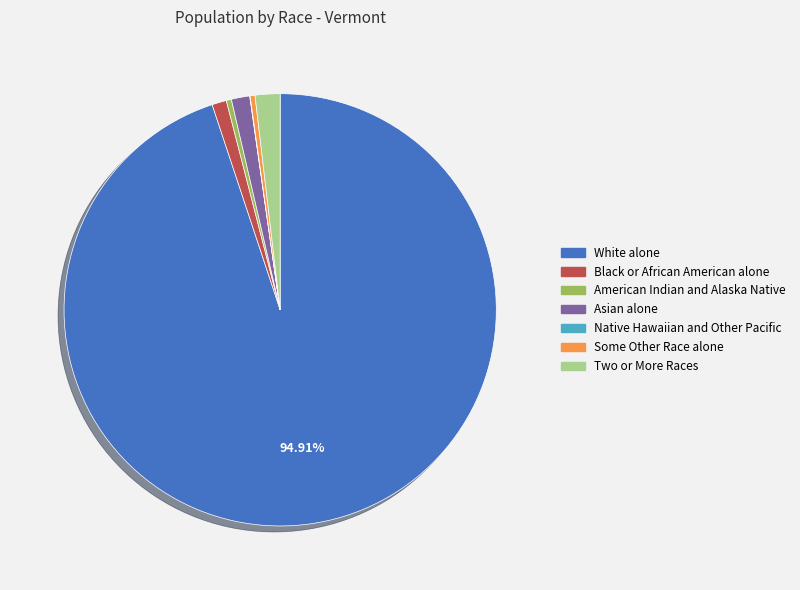

Which slice is the largest?

White alone